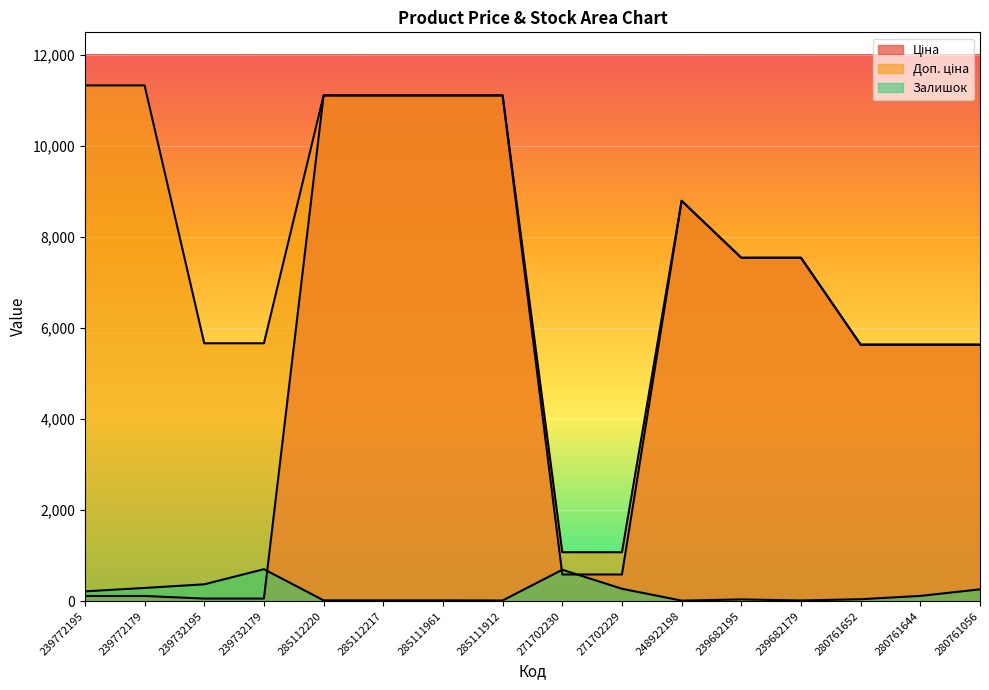

At which label does Залишок first exceed 115?

239772195